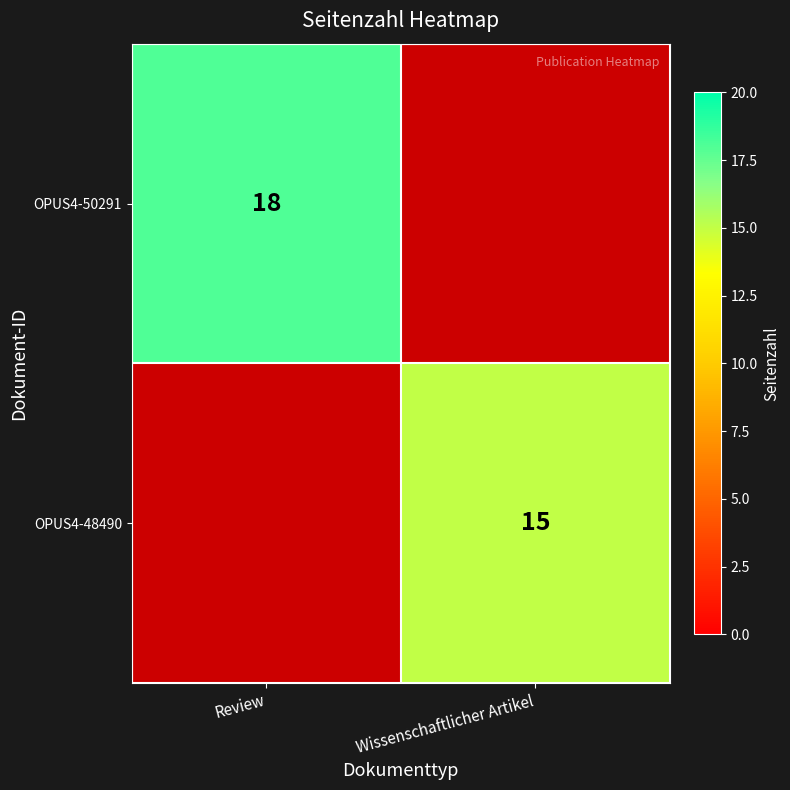

The OPUS4-48490 series shows 23 at Wissenschaftlicher Artikel. True or false?

False